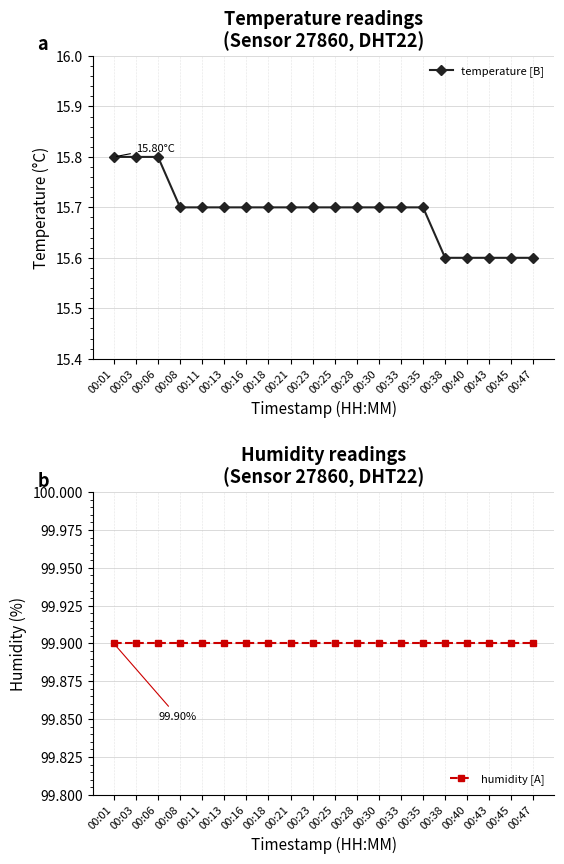

The humidity [A] series shows 136.5 at 00:16. True or false?

False